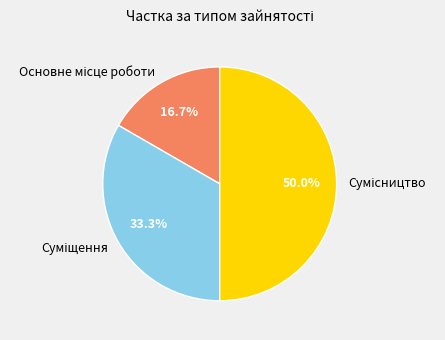

How many segments does this pie chart have?

3